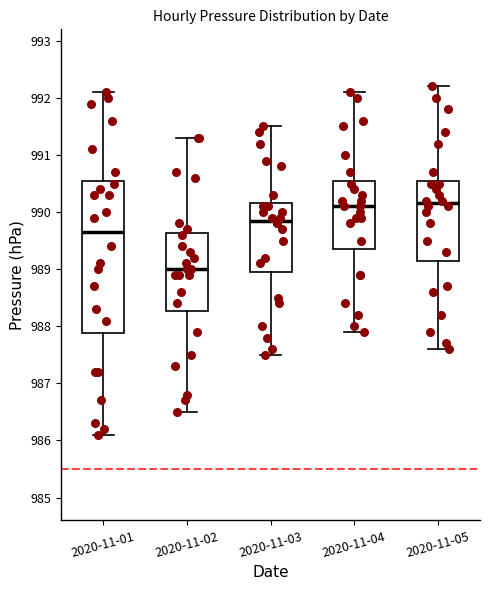

Which box's median line is the lowest?

2020-11-02